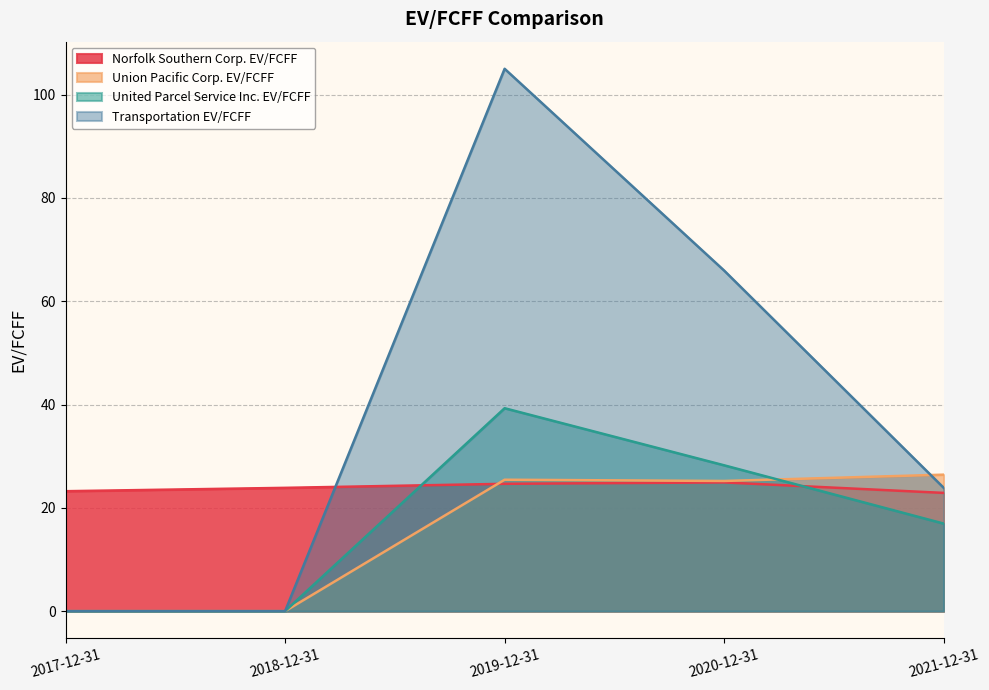

Between which two adjacent categories do Transportation EV/FCFF and Union Pacific Corp. EV/FCFF first intersect?

2020-12-31 and 2021-12-31